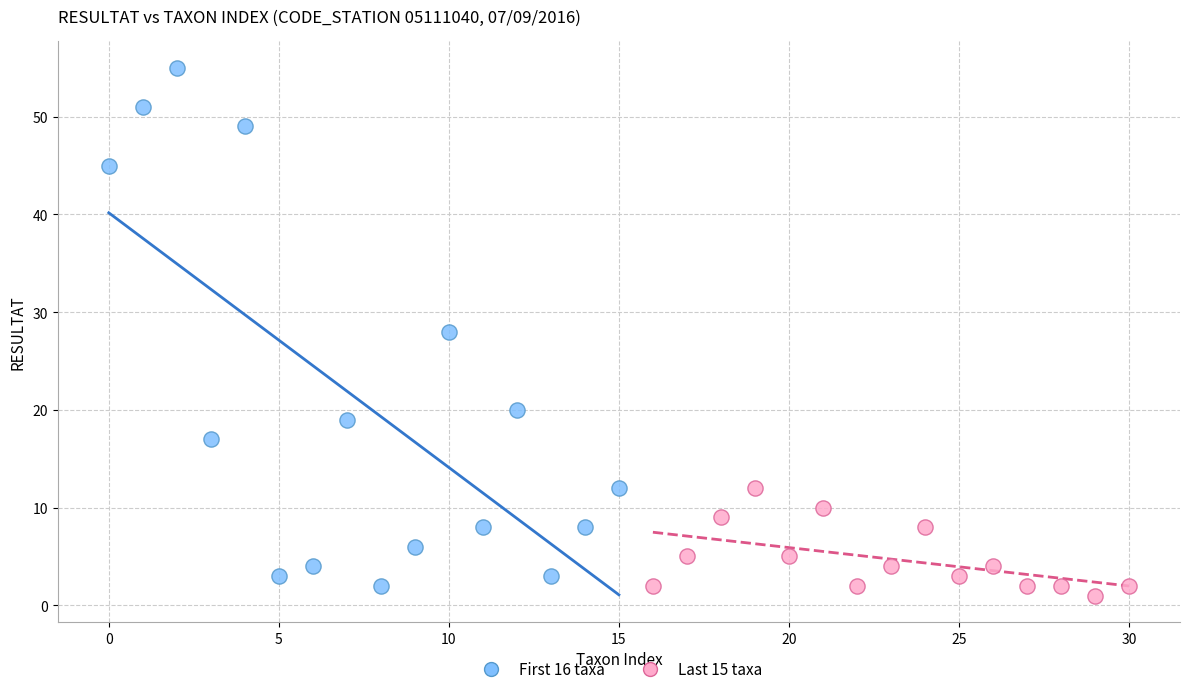

Which series has the widest spread of Y values?

First 16 taxa